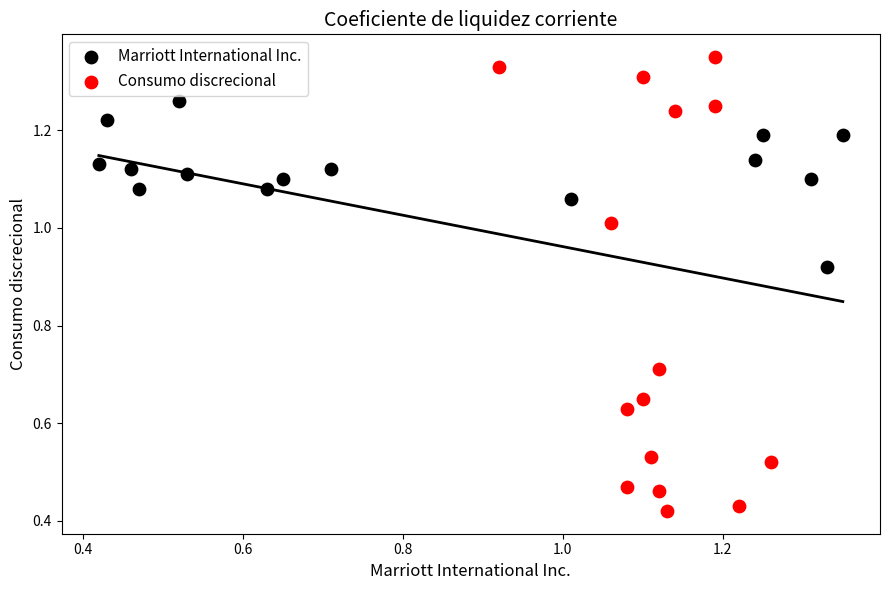

Which series reaches the minimum Y coordinate?

Consumo discrecional